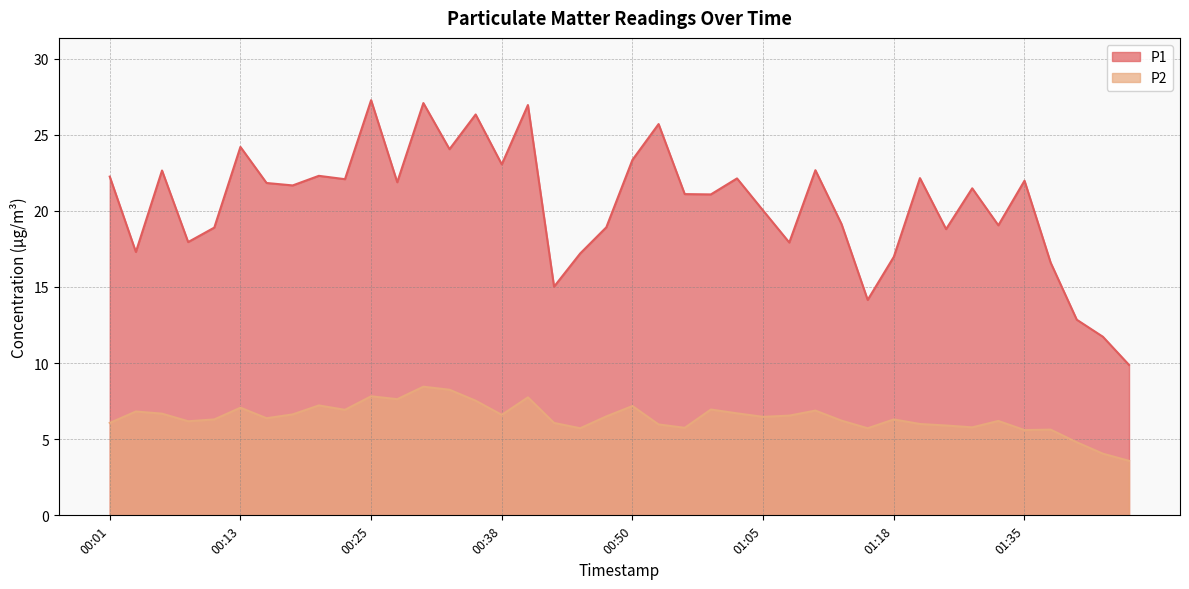

Which category has the lowest value in the P1 series?

01:45